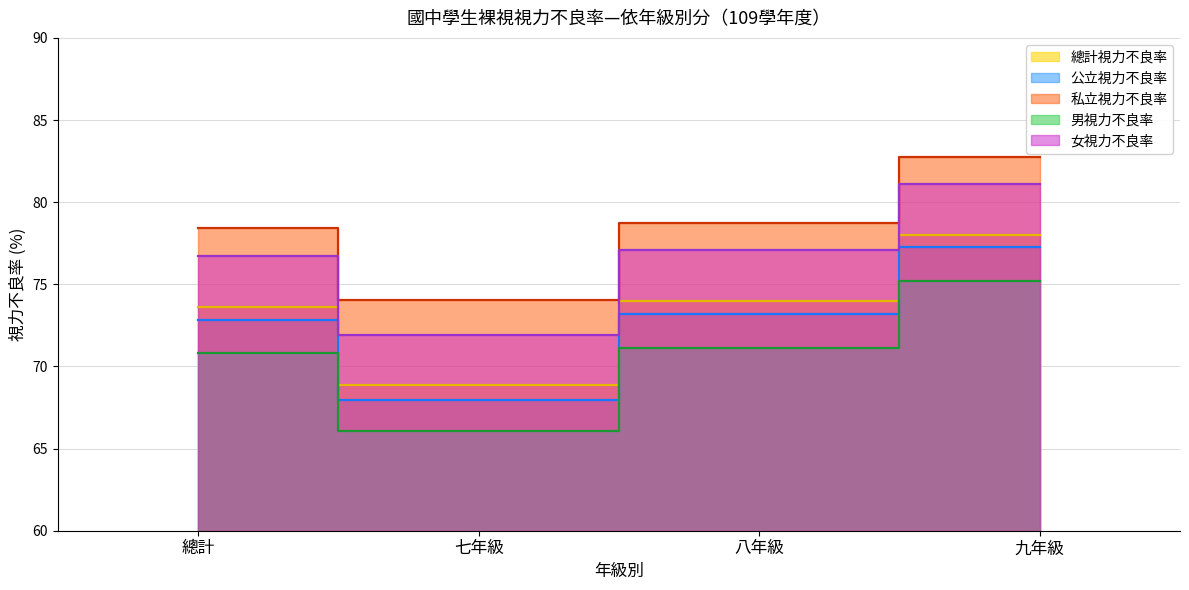

Is it true that 私立視力不良率 equals 104.2 at 八年級?

False